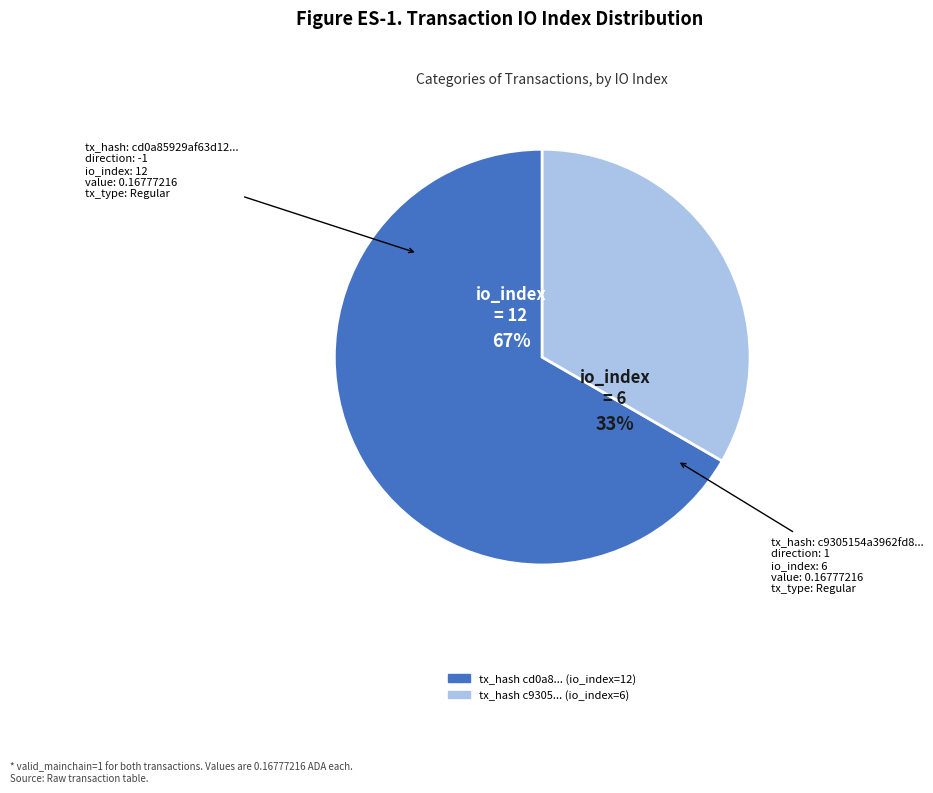

Which slice is the largest?

io_index=12